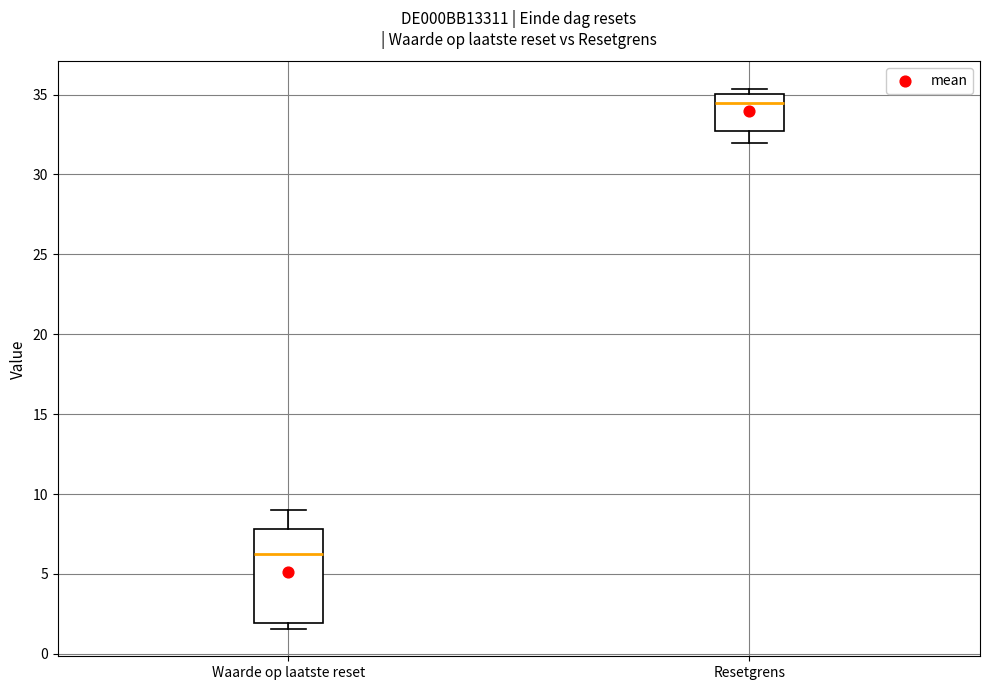

Reading left to right, transcribe this box plot: for each box, give where its median line is, the range the box spans, and where its two whiskers end, as read against the y-axis. The values are not printed on the chart, so give them approximately, as read against the axis.

Waarde op laatste reset: median 6.5, box 2.0 to 8.0, whiskers 1.5 to 9.0
Resetgrens: median 34.5, box 32.5 to 35.0, whiskers 32.0 to 35.5